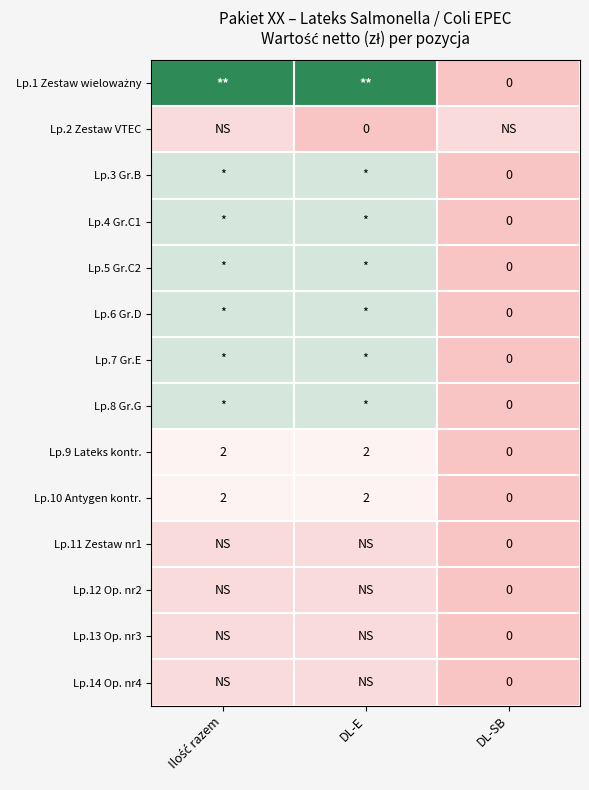

The Lp.10 Antygen kontr. series shows 2 at DL-E. True or false?

True